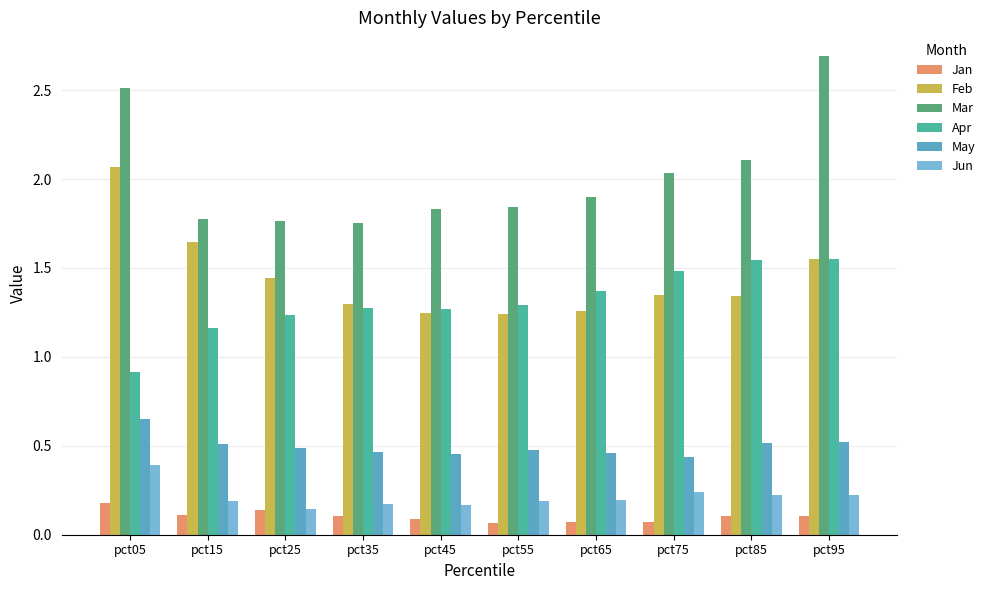

Is it true that Mar equals 1.8 at pct35?

True